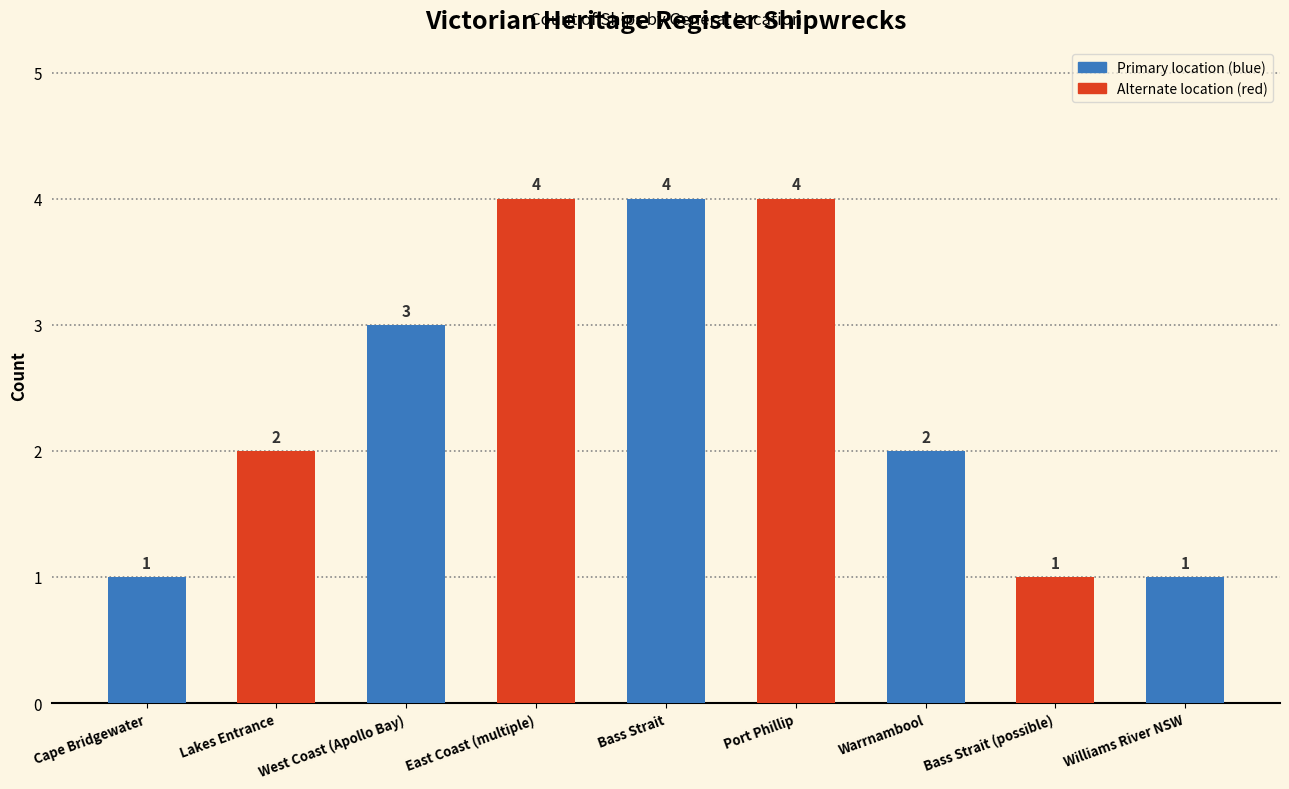

At which category does the chart reach its minimum across all series?

Cape Bridgewater